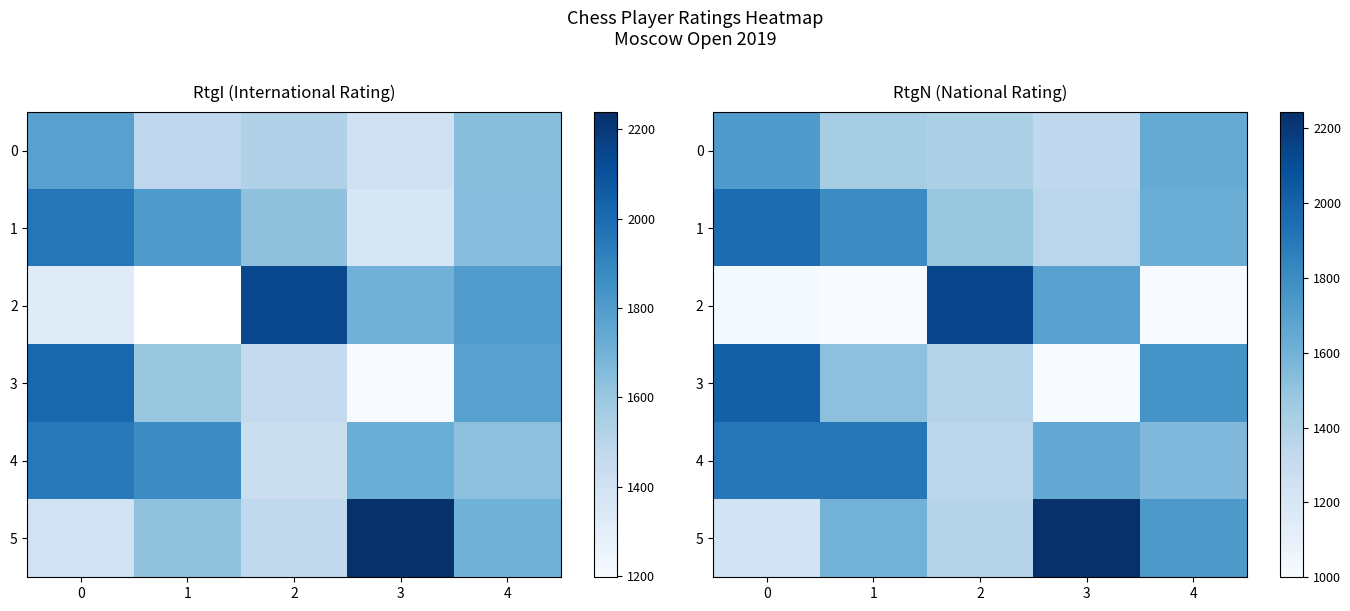

At which category does the chart reach its minimum across all series?

1